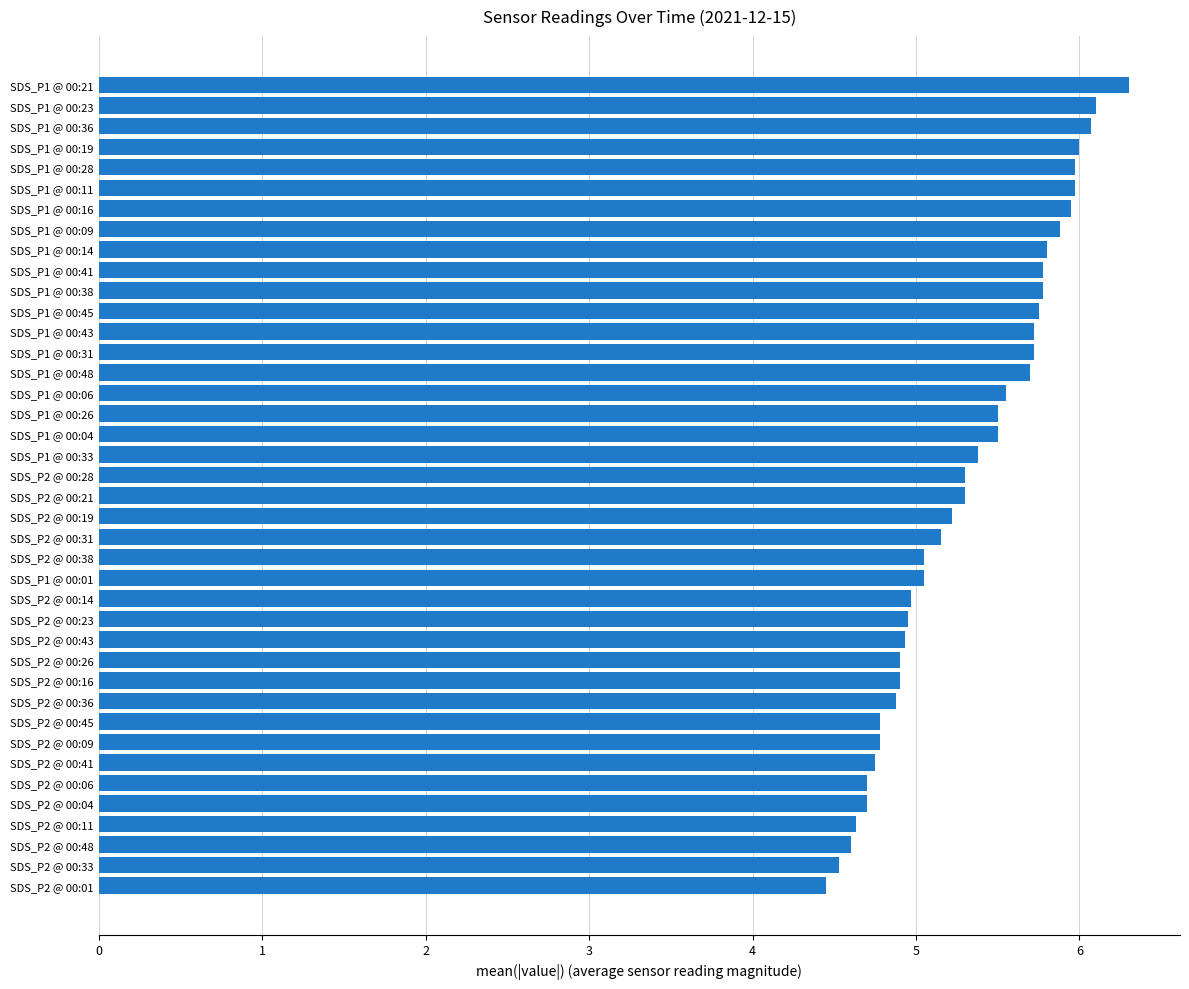

Approximately how many times larger is the value at SDS_P1 @ 00:45 compared to SDS_P1 @ 00:28?

1.0